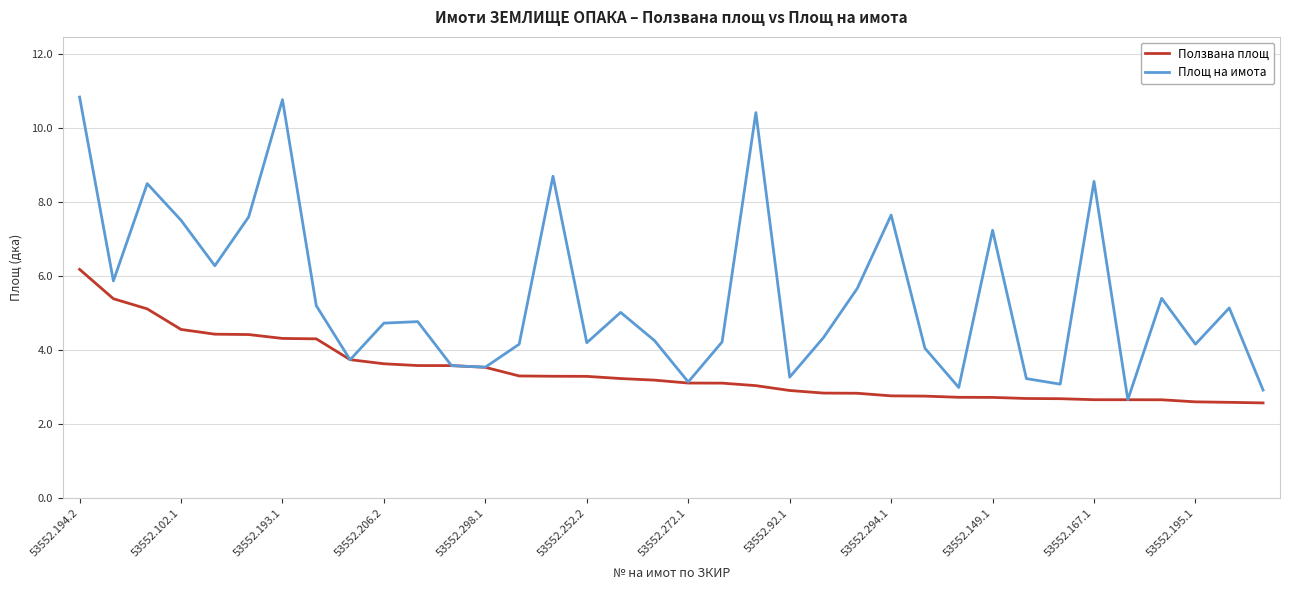

Does the chart have visible grid lines?

Yes